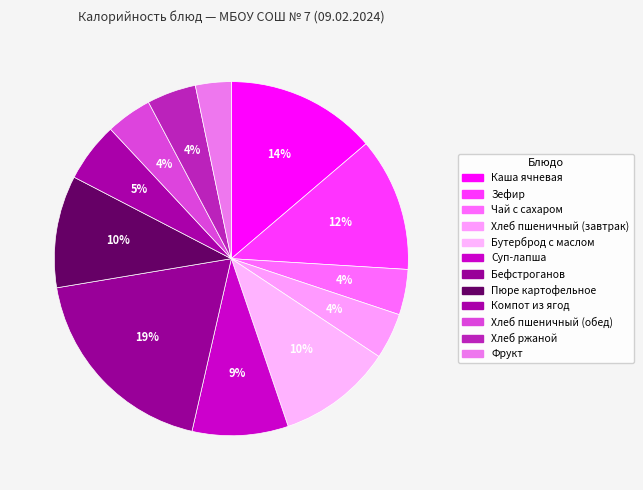

How many segments does this pie chart have?

12